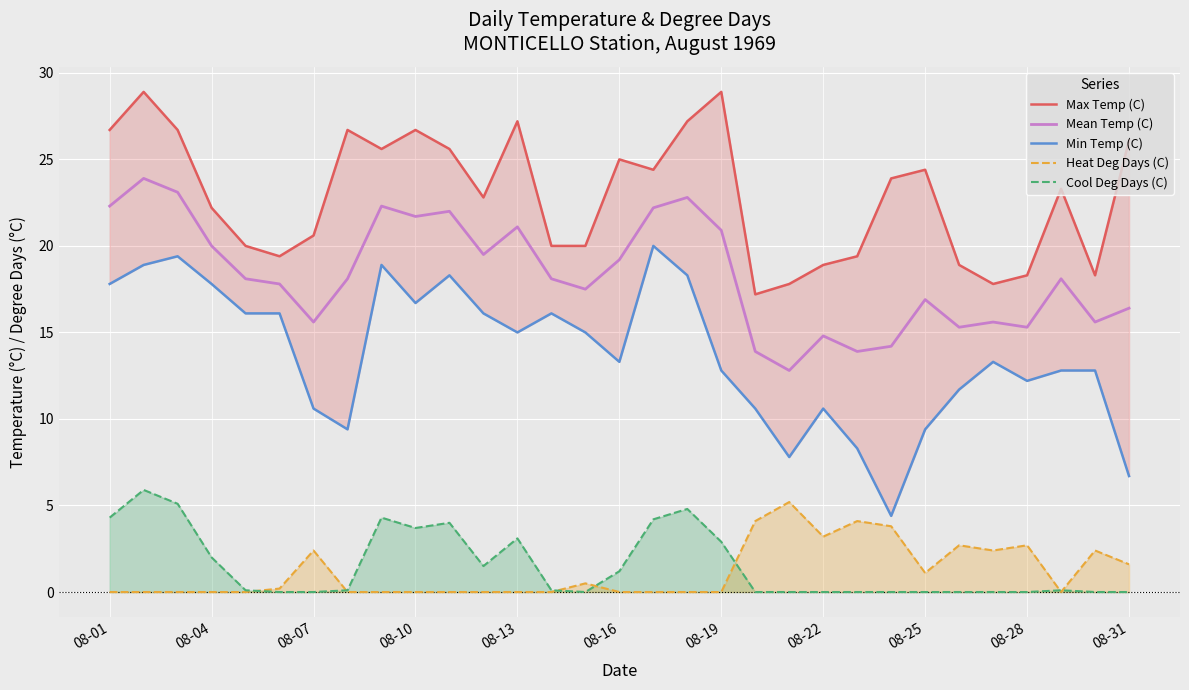

Count the number of categories in the chart.

31